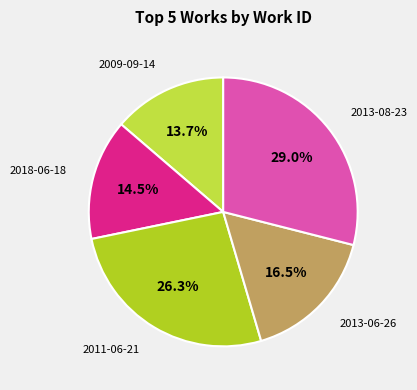

Rank the categories by value from highest to lowest.

2013-08-23, 2011-06-21, 2013-06-26, 2018-06-18, 2009-09-14